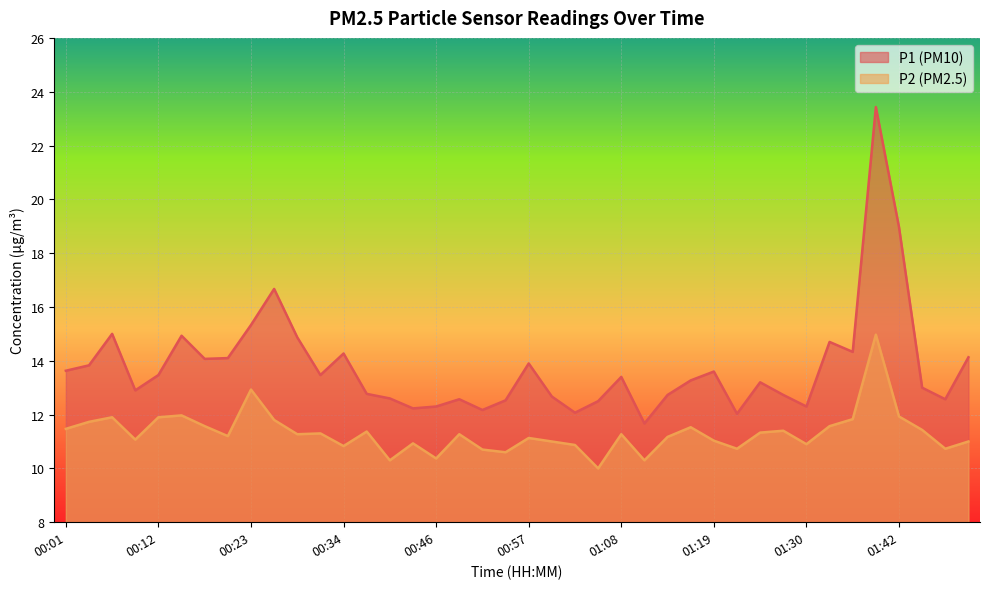

Where is P2 nearest to the value 12?

00:15